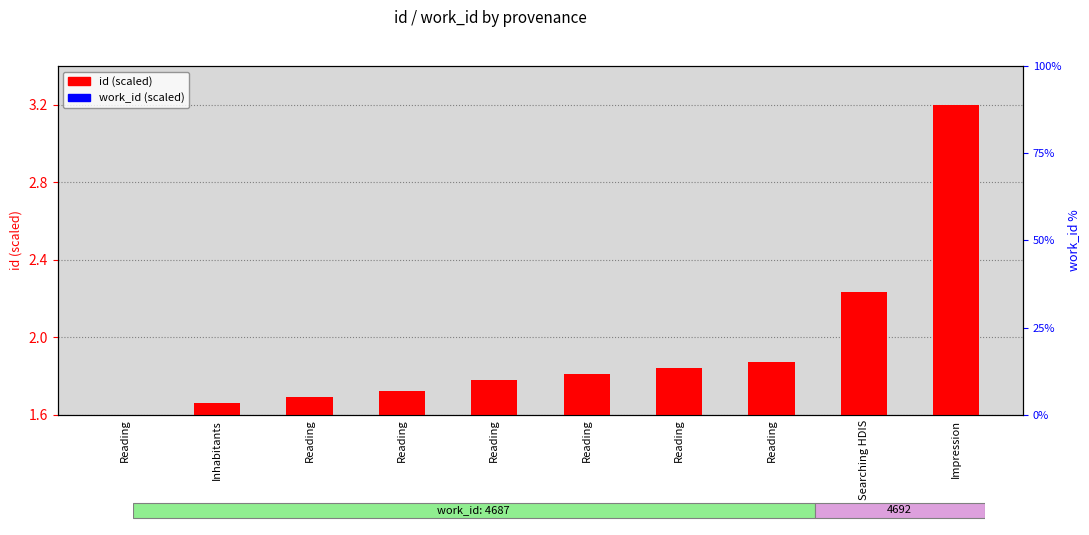

What is the lowest value of the id (scaled) series?

1.6